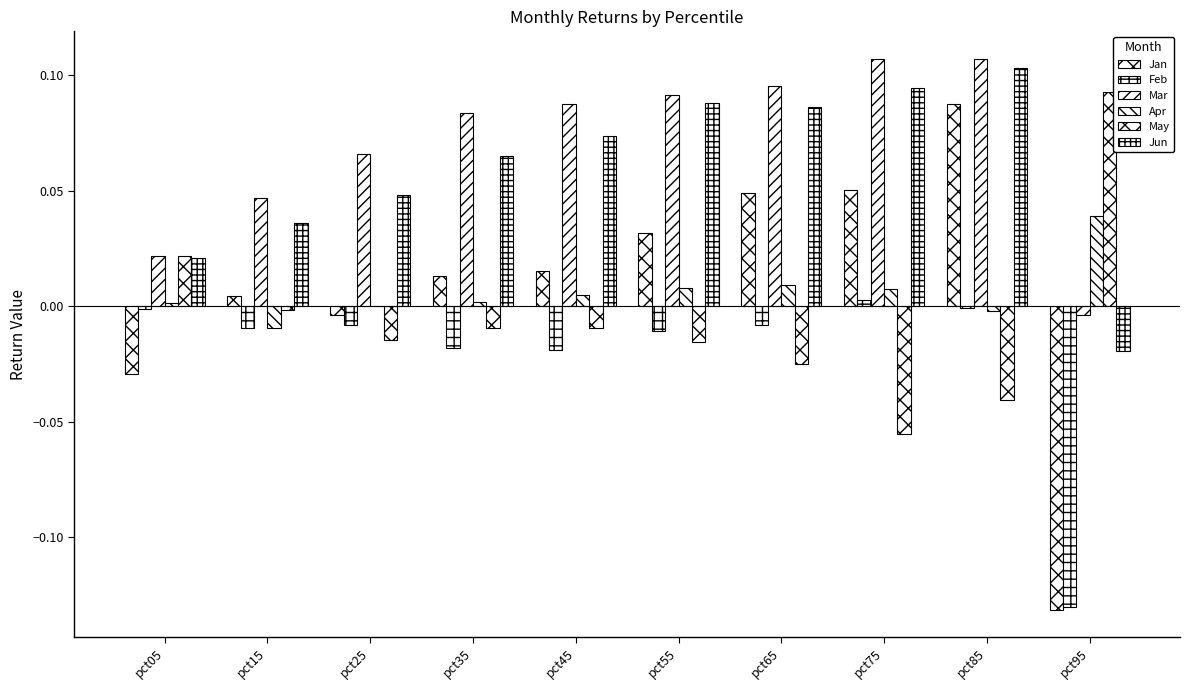

Is it true that Jun equals 0.0 at pct15?

False